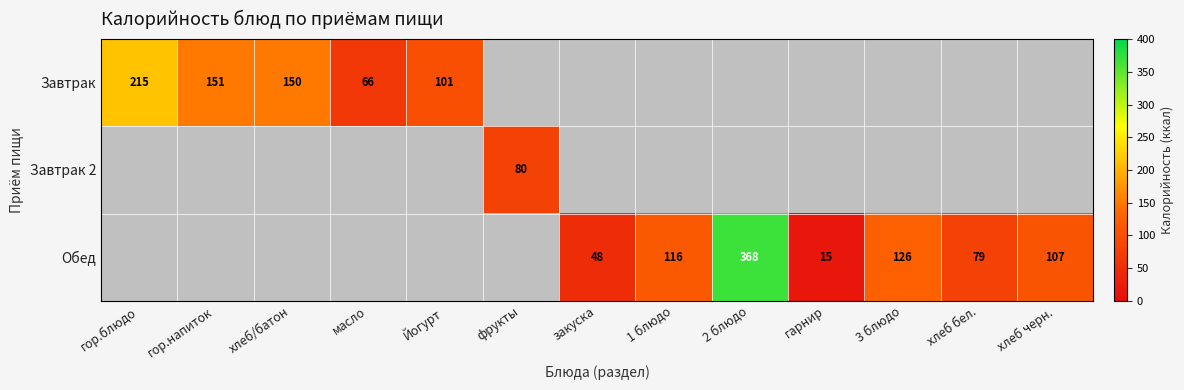

List the labels in order of Обед value, largest first.

2 блюдо, 3 блюдо, 1 блюдо, хлеб черн., хлеб бел., закуска, гарнир, гор.блюдо, гор.напиток, хлеб/батон, масло, Йогурт, фрукты